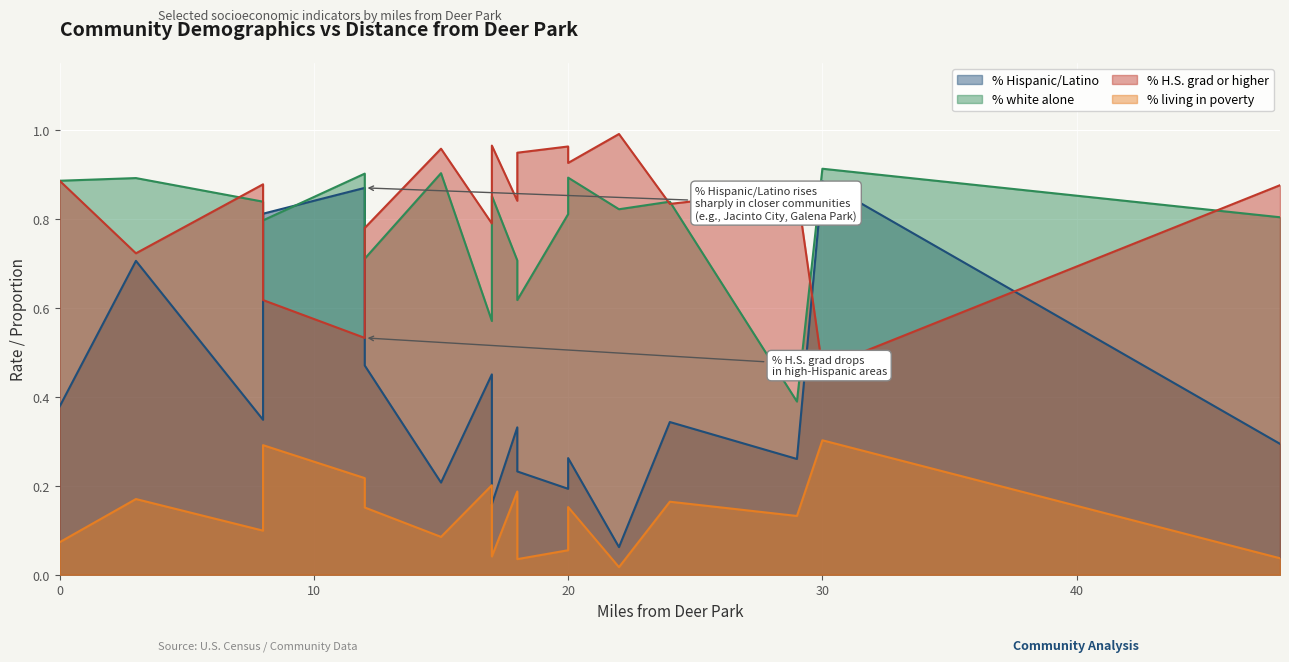

Rank the series at West University from lowest to highest value.

% living in poverty, % Hispanic/Latino, % white alone, % H.S. grad or higher